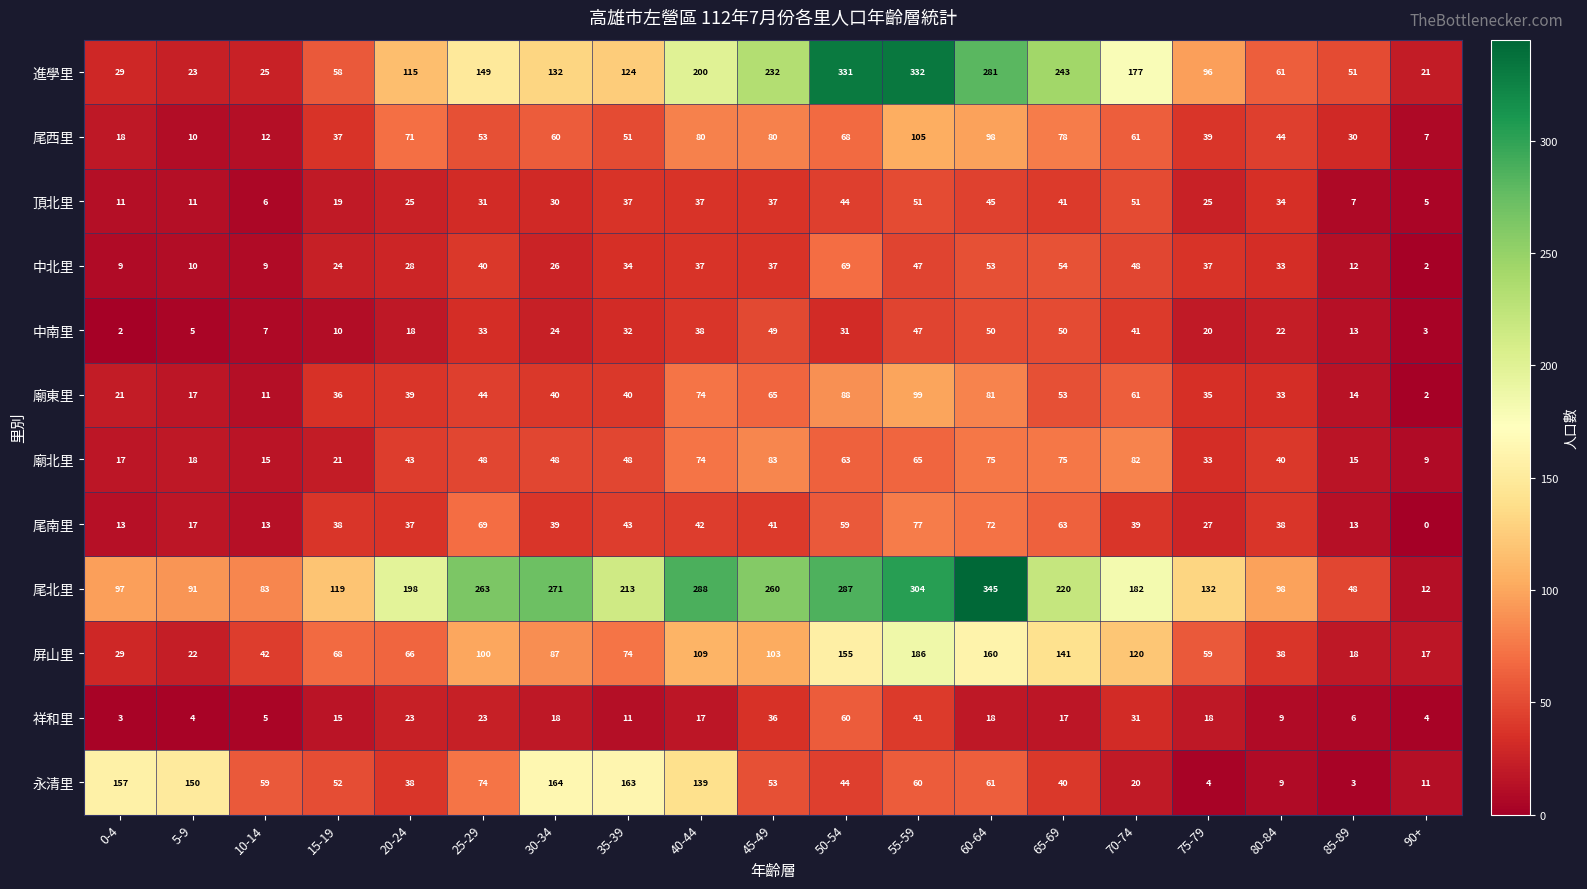

Which label corresponds to the largest value in the chart?

60-64